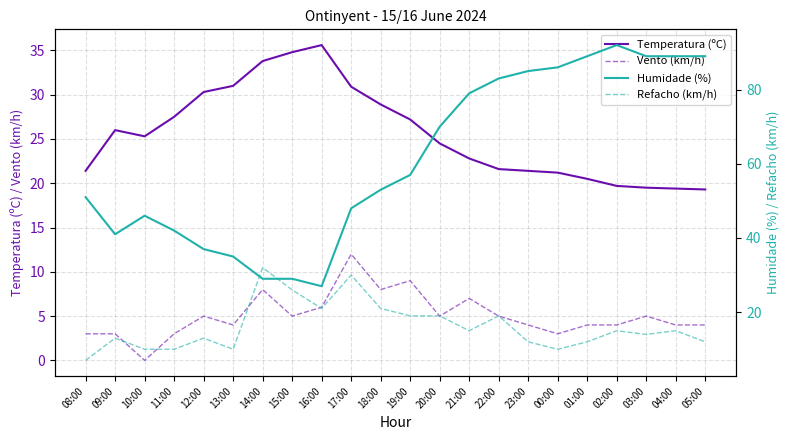

What is the difference between the Refacho (km/h) values at 02:00 and 13:00?

5.0